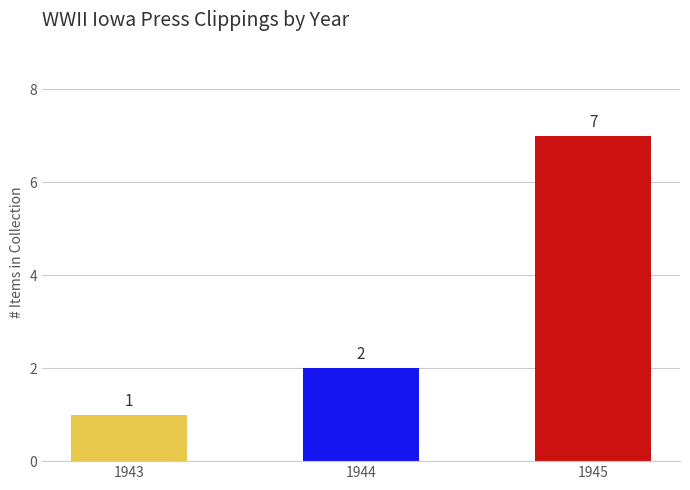

List the labels in order of value, smallest first.

1943, 1944, 1945